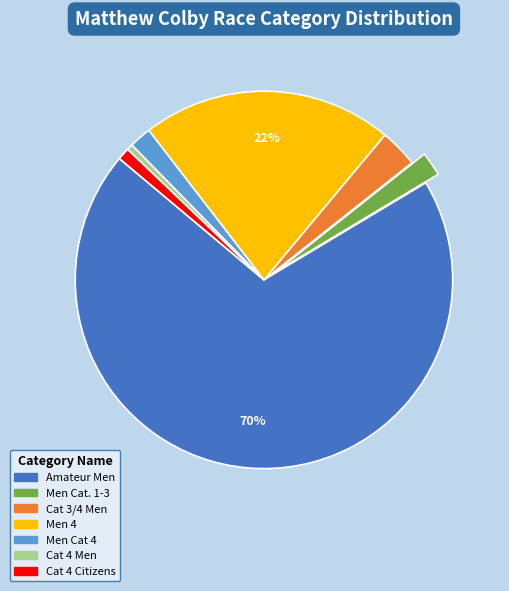

The Men Cat 4 slice represents 9% of the pie. True or false?

False